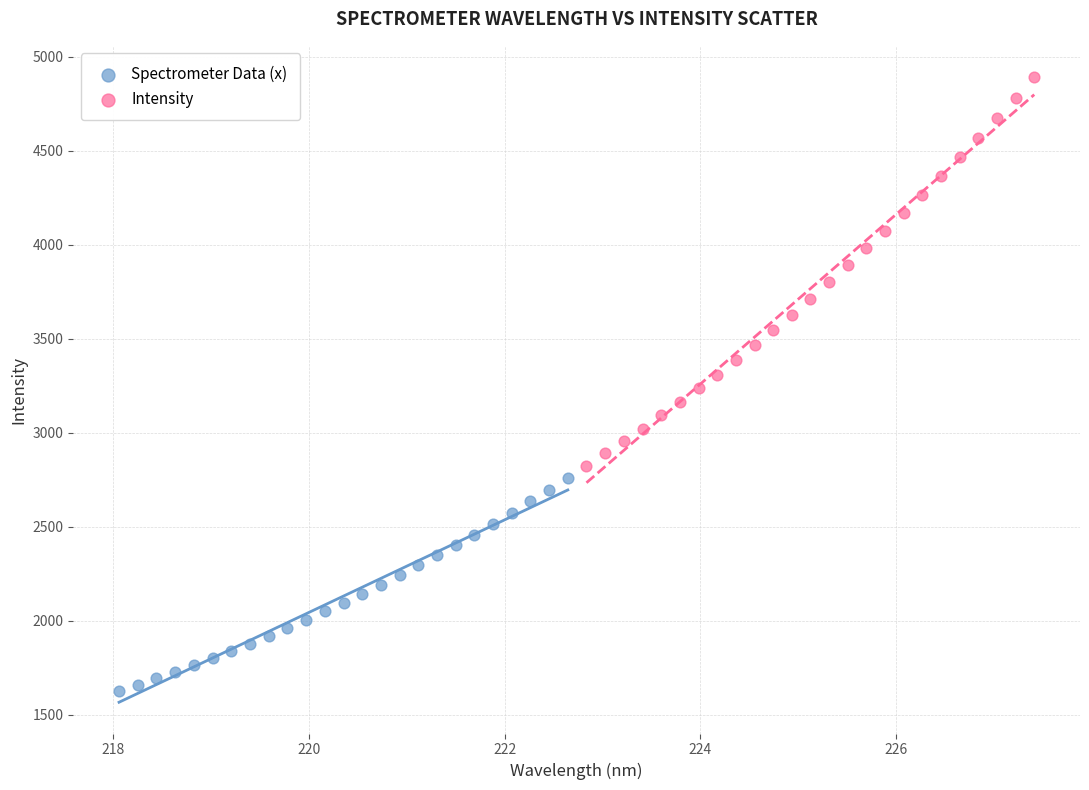

Which series has the widest spread of Y values?

Intensity